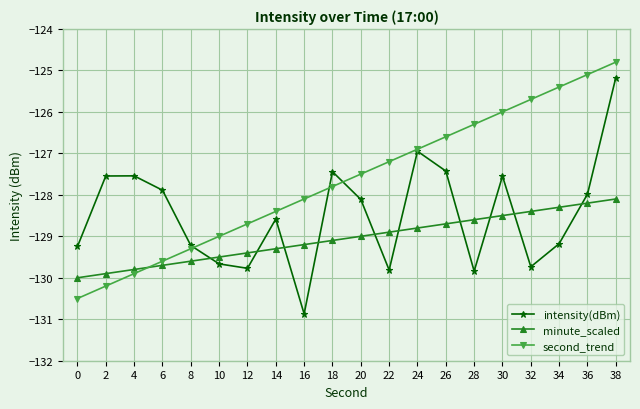

How many series are shown in this chart?

3